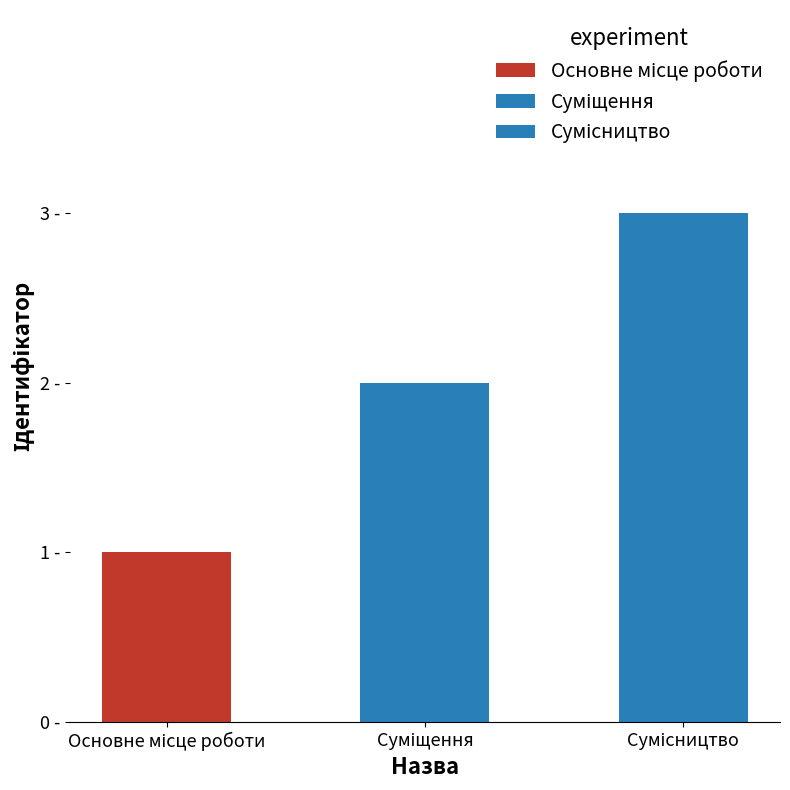

What is the label of the 3rd bar from the right?

Основне місце роботи